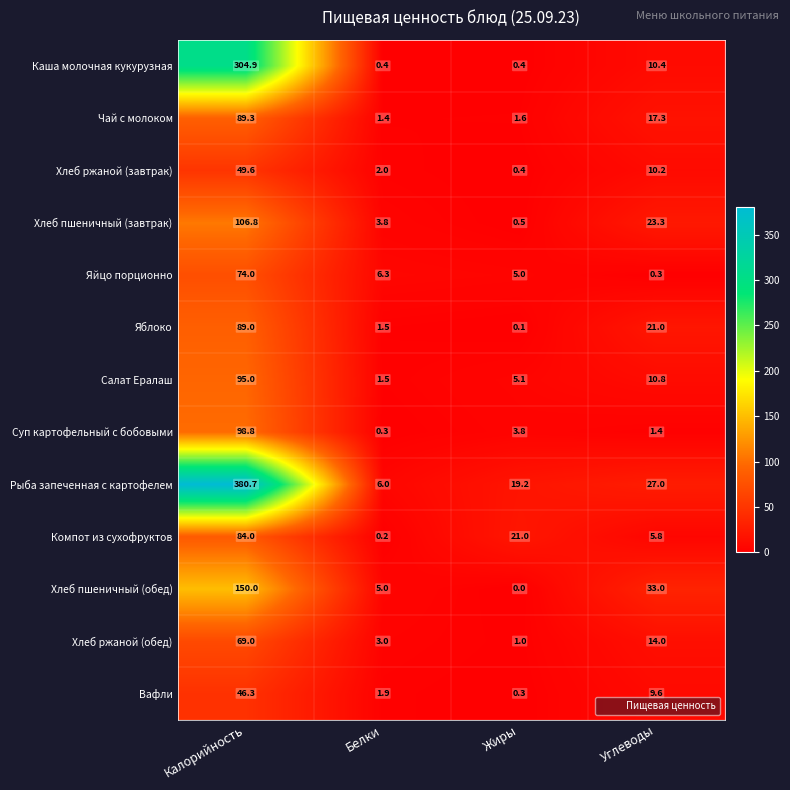

Which series has the largest total across all categories?

Рыба запеченная с картофелем